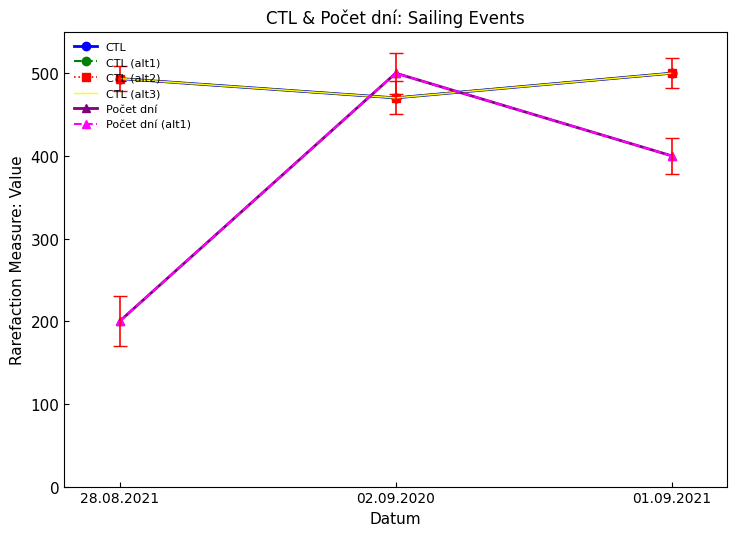

What are all the series names shown in the legend?

CTL, CTL (alt1), CTL (alt2), CTL (alt3), Počet dní, Počet dní (alt1)